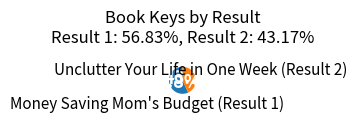

Is it true that Money Saving Mom's Budget (Result 1) is 57% of the pie?

True